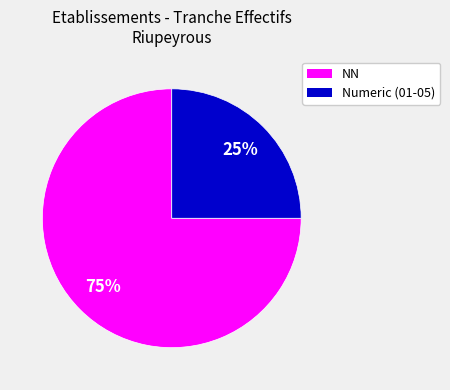

To the nearest percent, what is the difference between the largest and smallest slice percentages?

50%